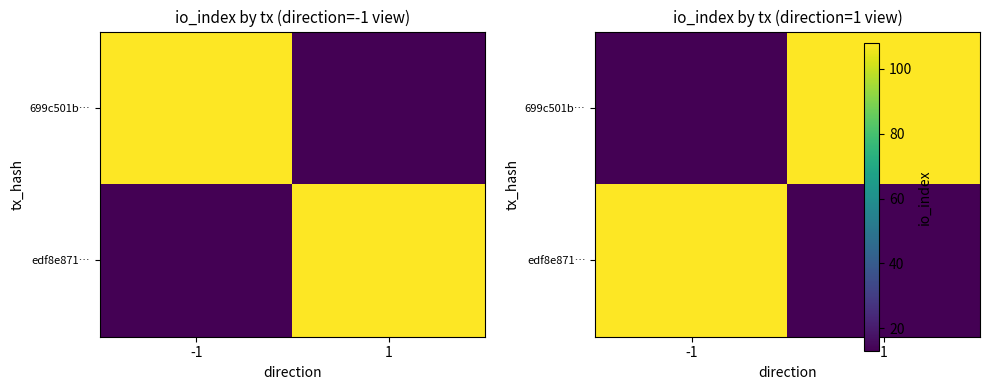

How many series are shown in this chart?

2